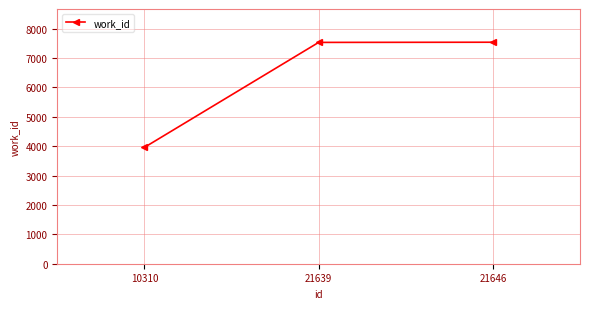

Approximately how many times larger is the value at 21639 compared to 10310?

1.9